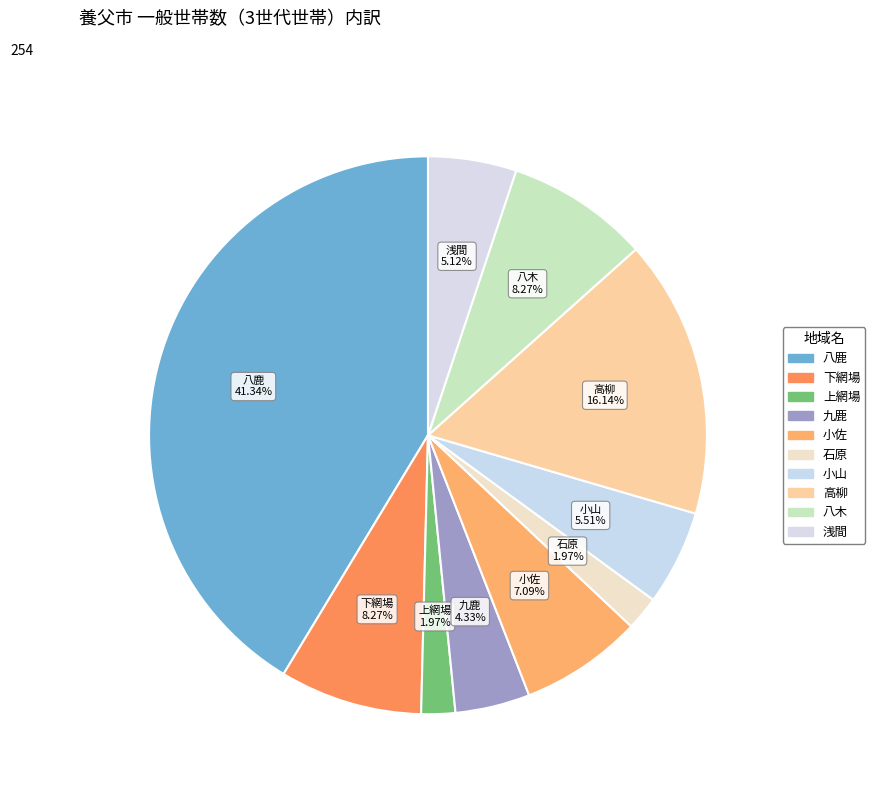

What percentage is NOT represented by 石原?

98.0%